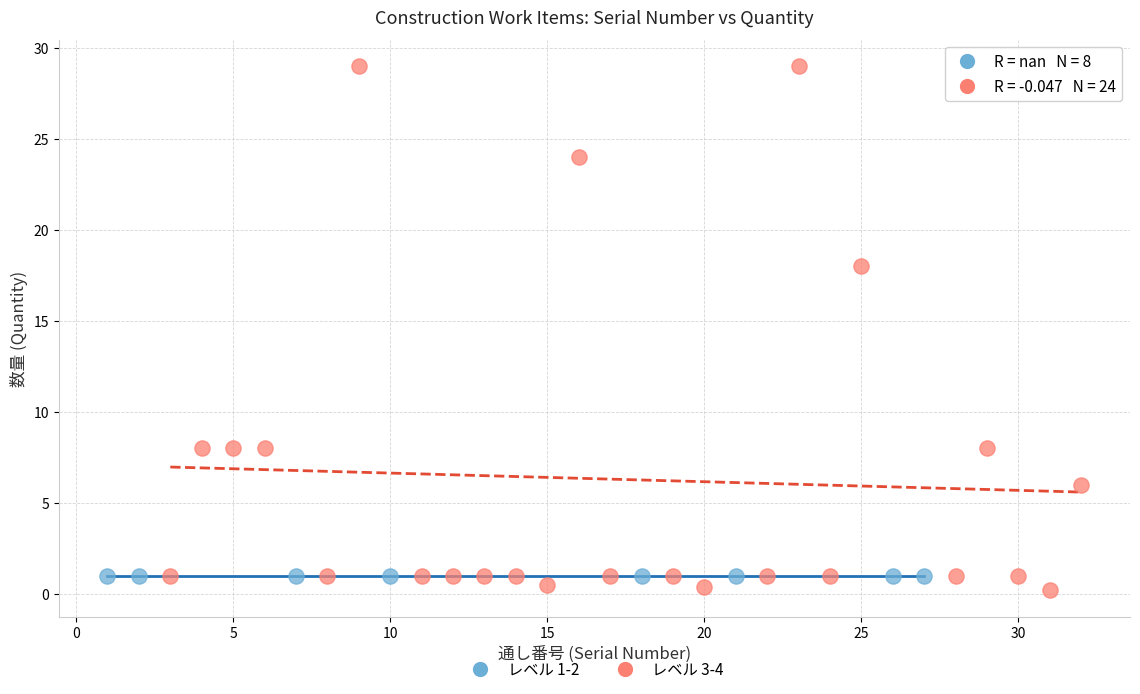

Which series reaches the maximum Y coordinate?

レベル 3-4